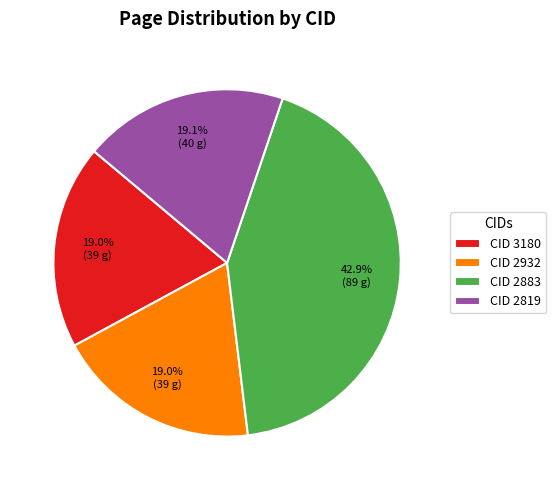

Which slice is the largest?

CID 2883